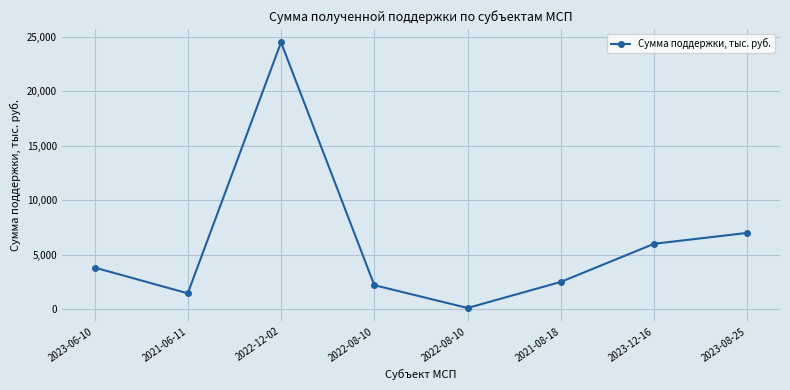

What is the maximum value shown in the chart?

24500000